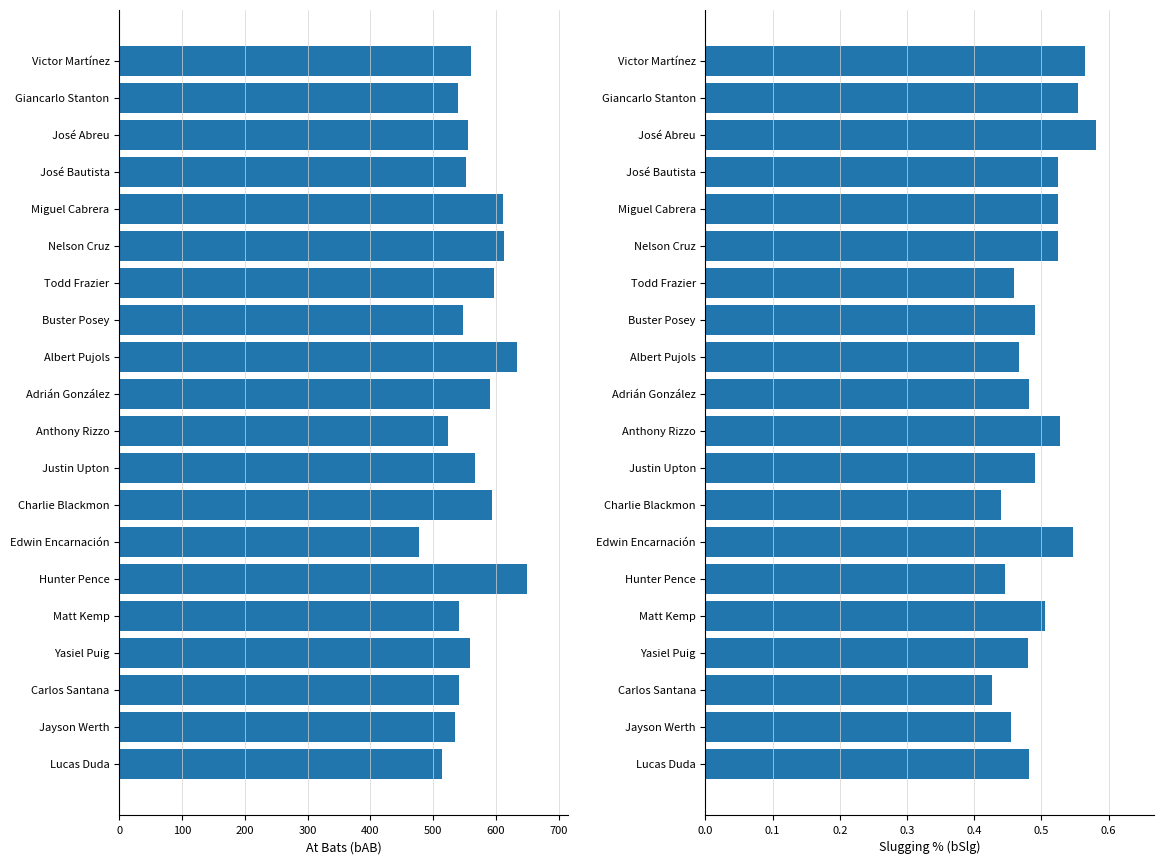

Does the chart contain any negative values?

No